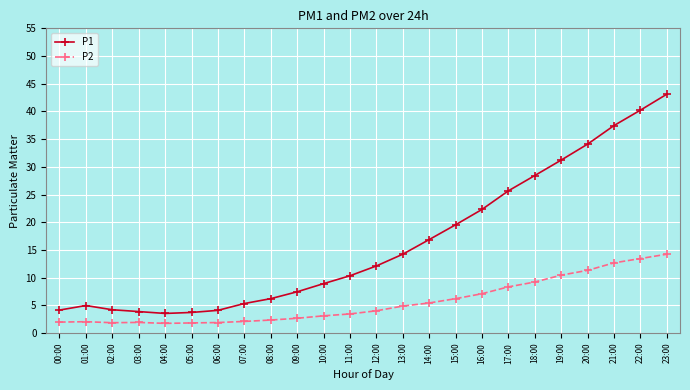

What is the value of the P2 point at the 24th from the left?

14.2